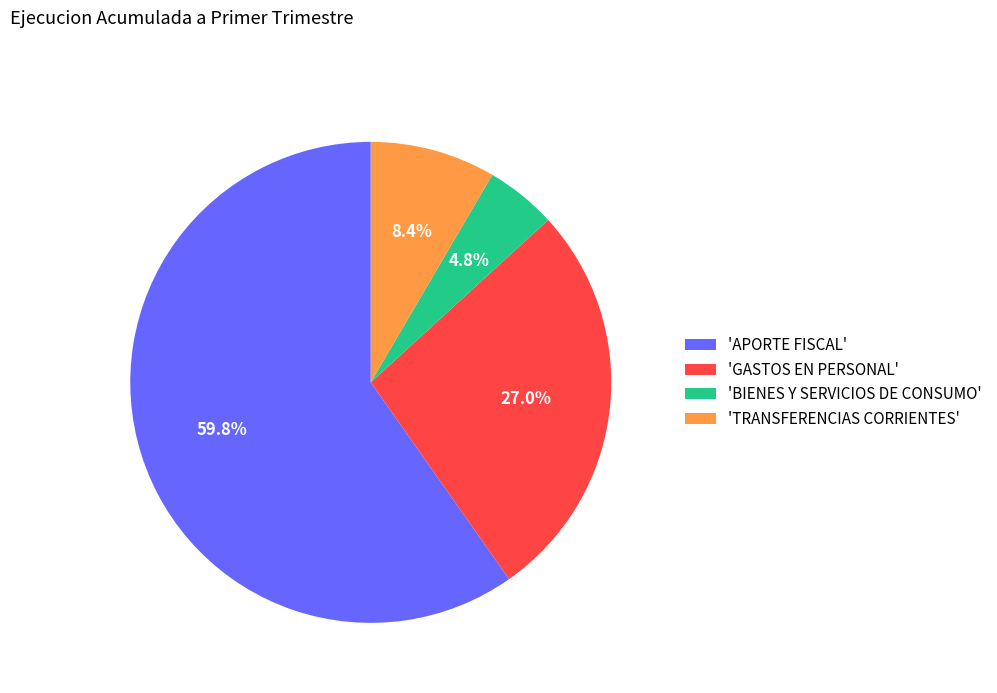

Is there a majority slice in this chart?

Yes